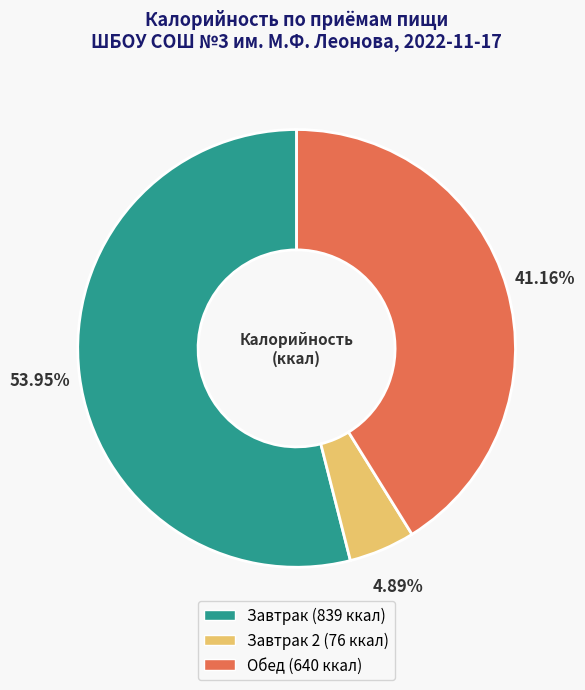

Does any single category account for the majority?

Yes